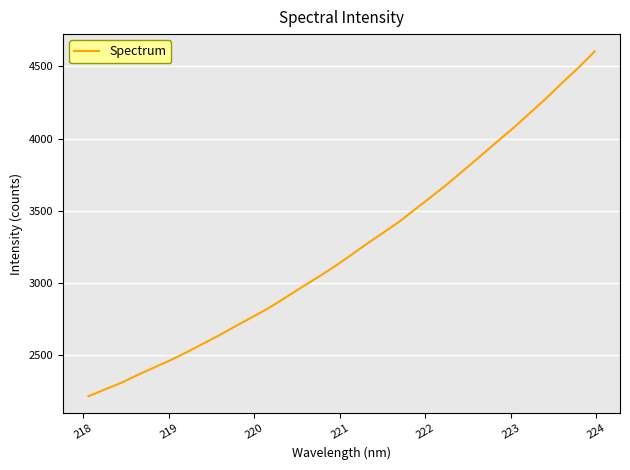

What is the smallest value displayed?

2218.0